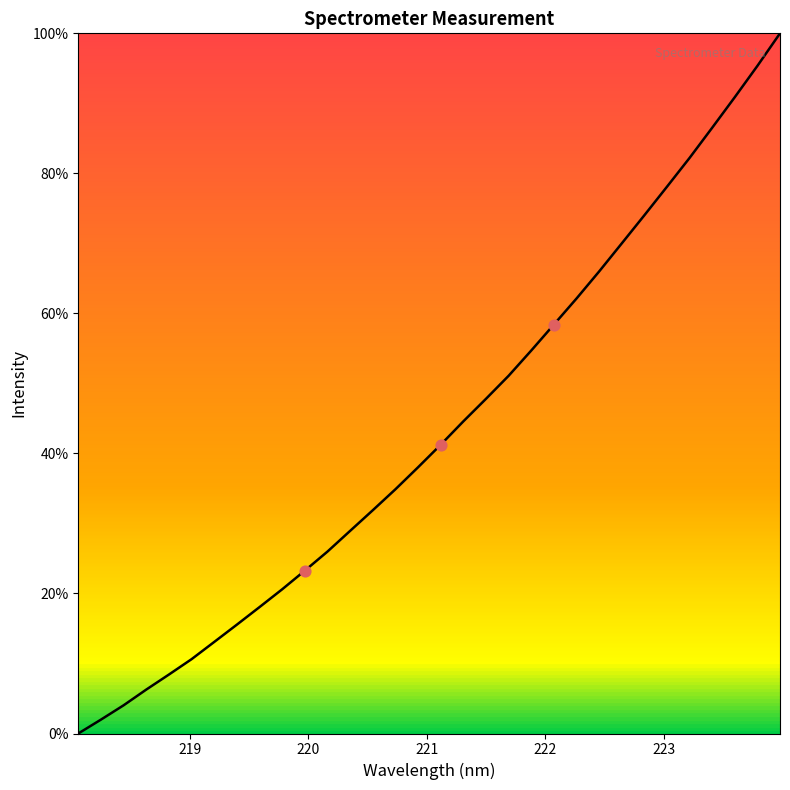

What is the difference between the maximum and minimum values?

100.0